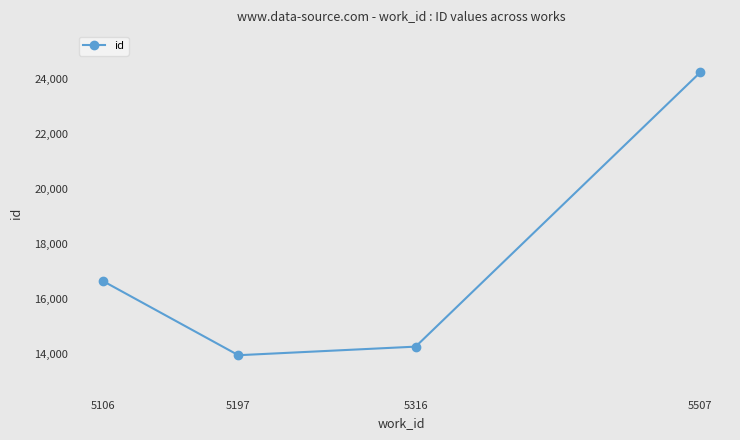

What is the sum of the values at 5106 and 5316?

30946.0